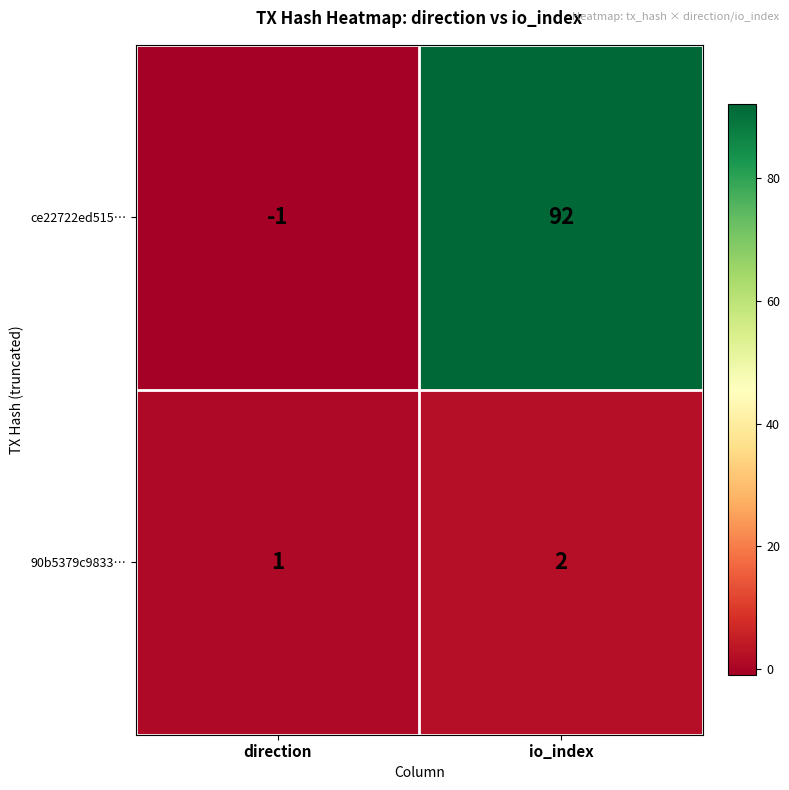

How many categories are shown in the chart?

2